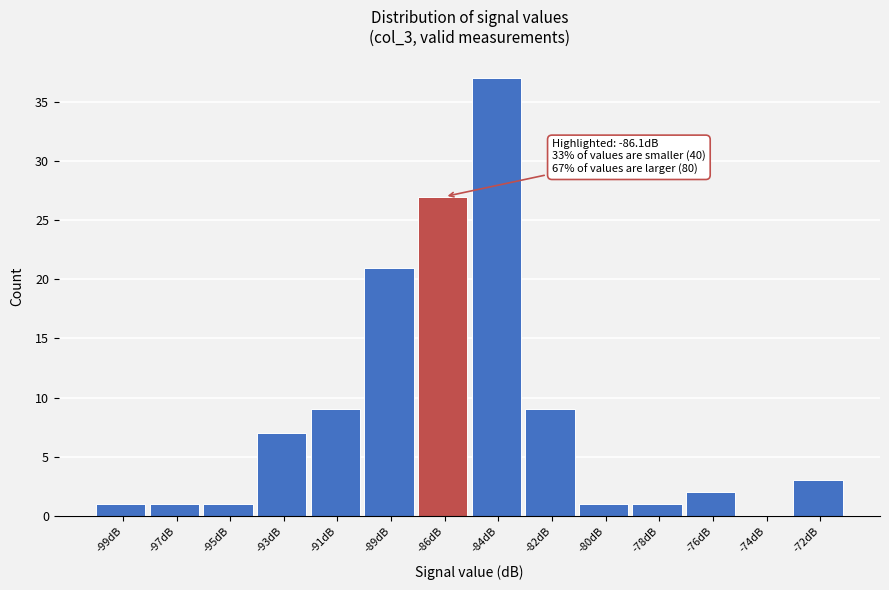

Reading left to right, extract all data points from this chart.

-99dB=1	-97dB=1	-95dB=1	-93dB=7	-91dB=9	-89dB=21	-86dB=27	-84dB=37	-82dB=9	-80dB=1	-78dB=1	-76dB=2	-74dB=0	-72dB=3